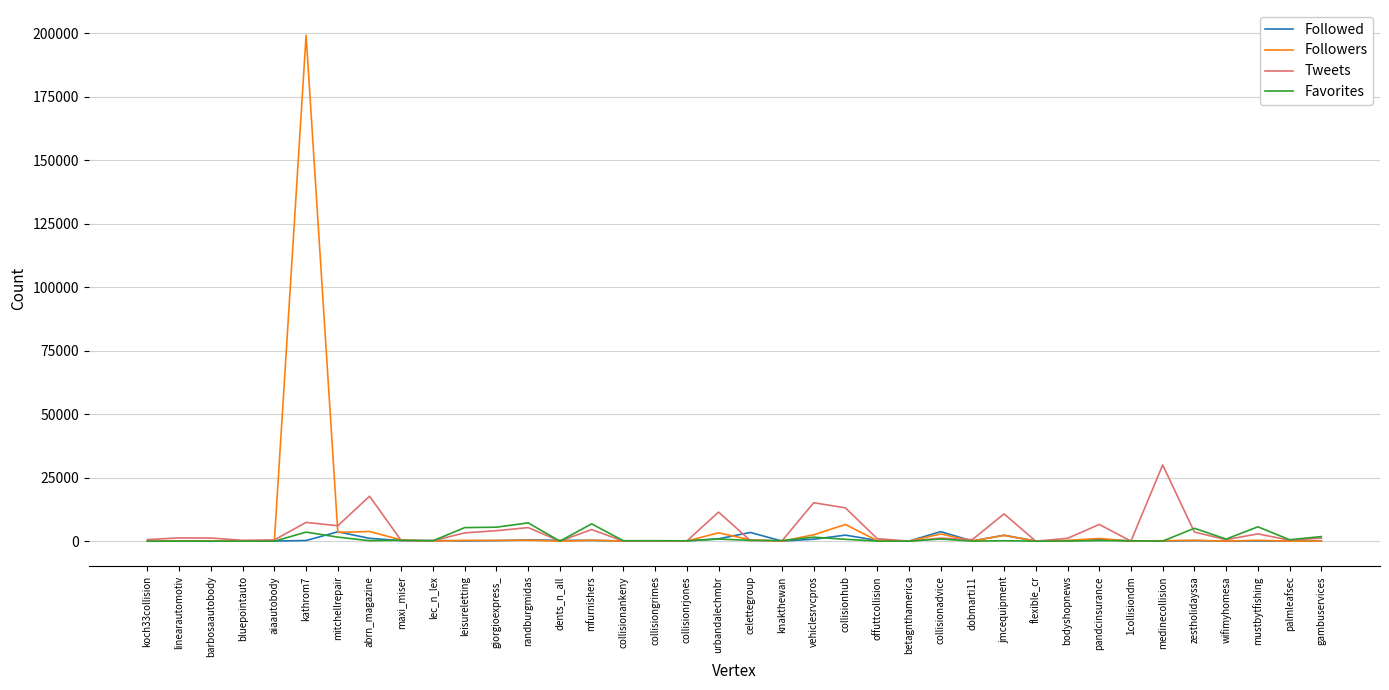

Which series has the widest spread of values?

Followers